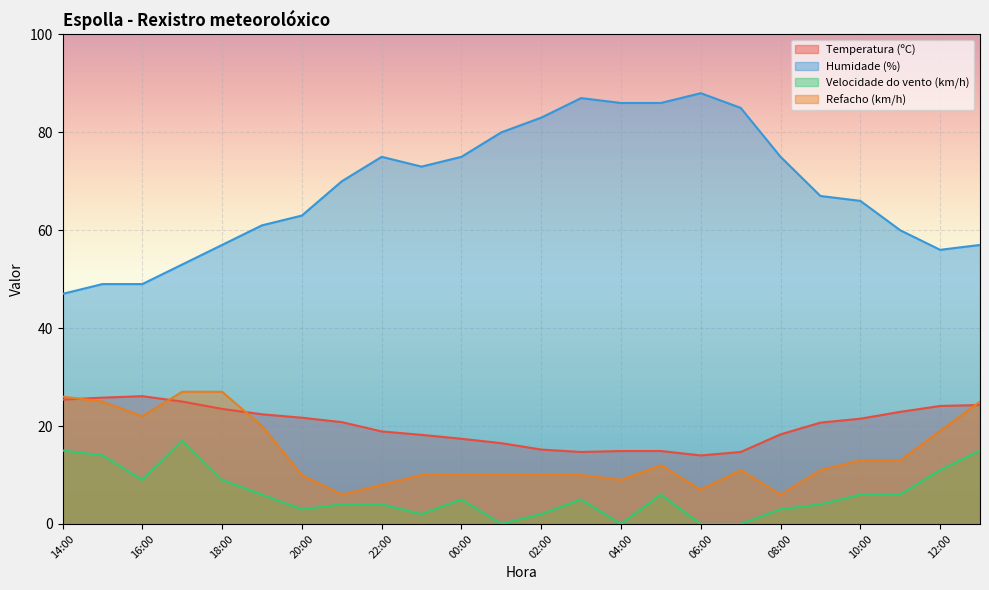

What is the sum of all Velocidade do vento (km/h) values?

146.0